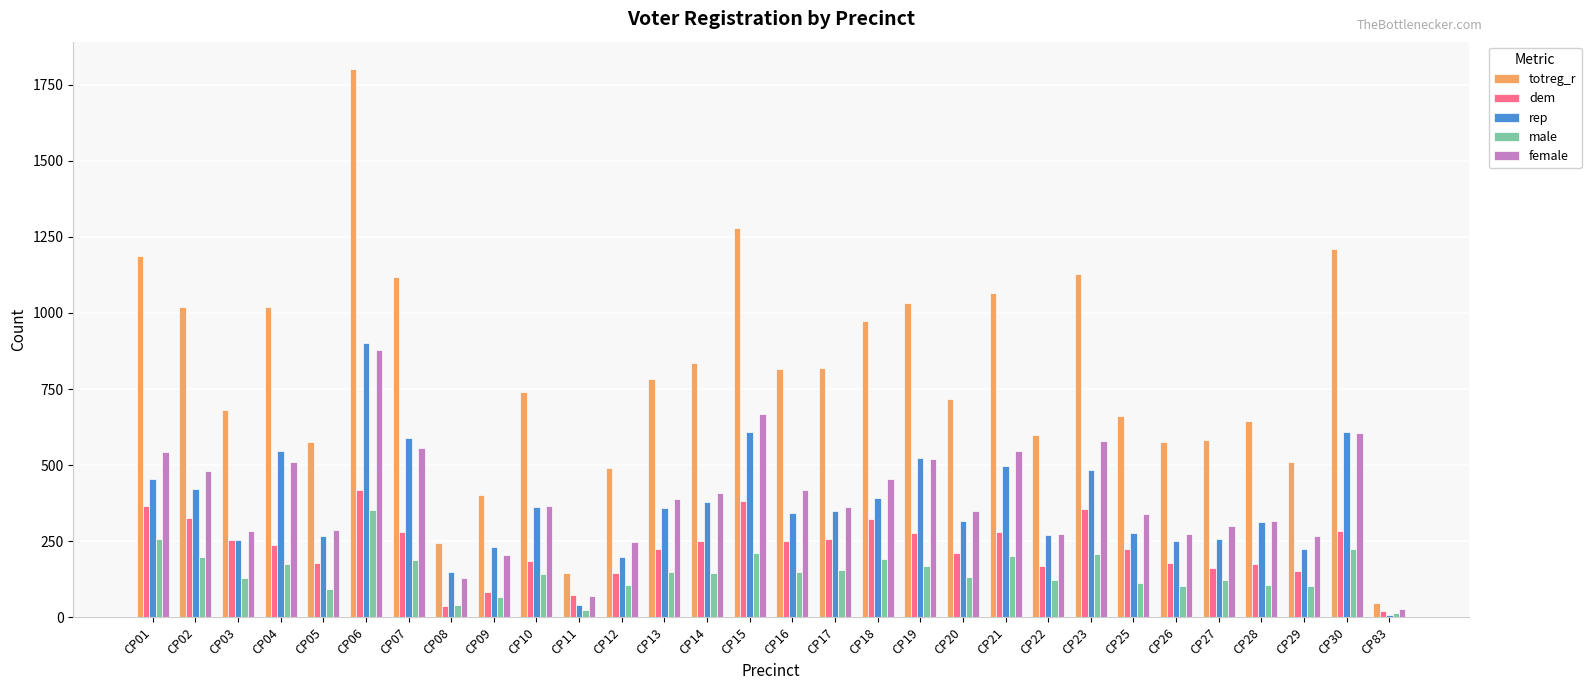

Between CP16 and CP22, which series saw the biggest shift?

totreg_r